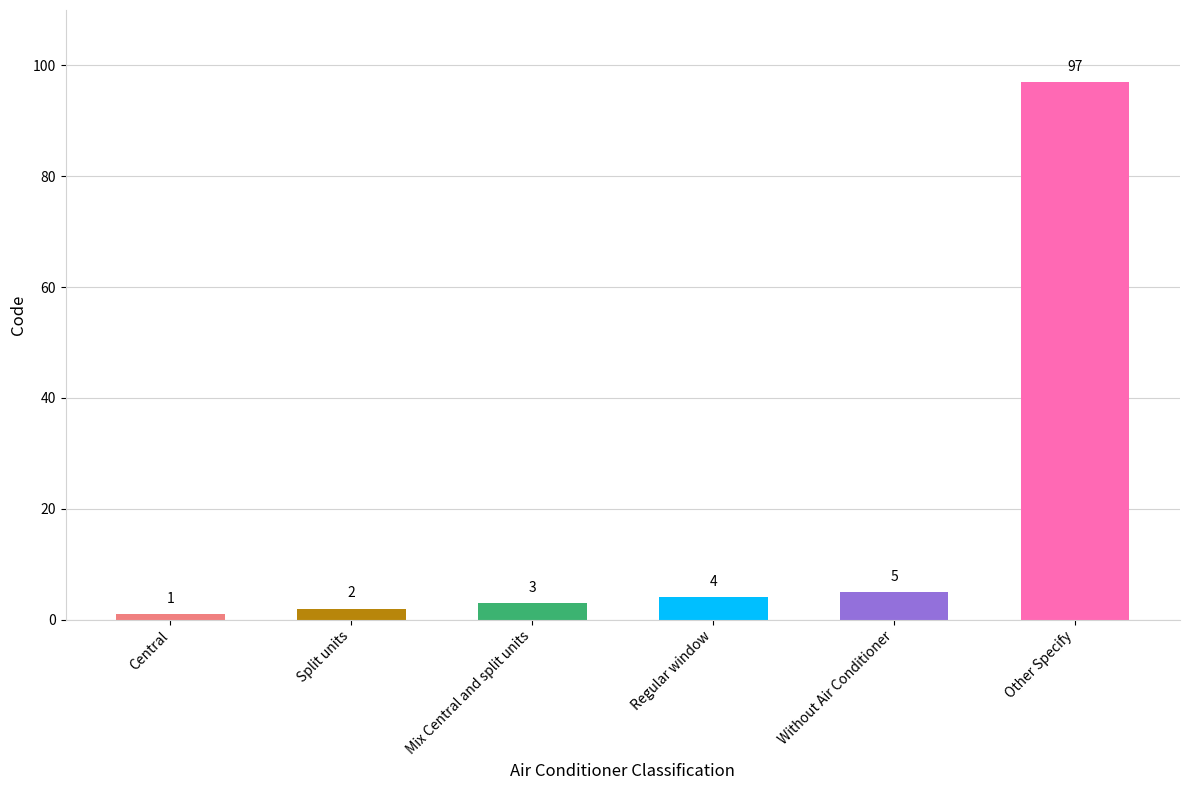

What is the difference between the second highest and second lowest values?

3